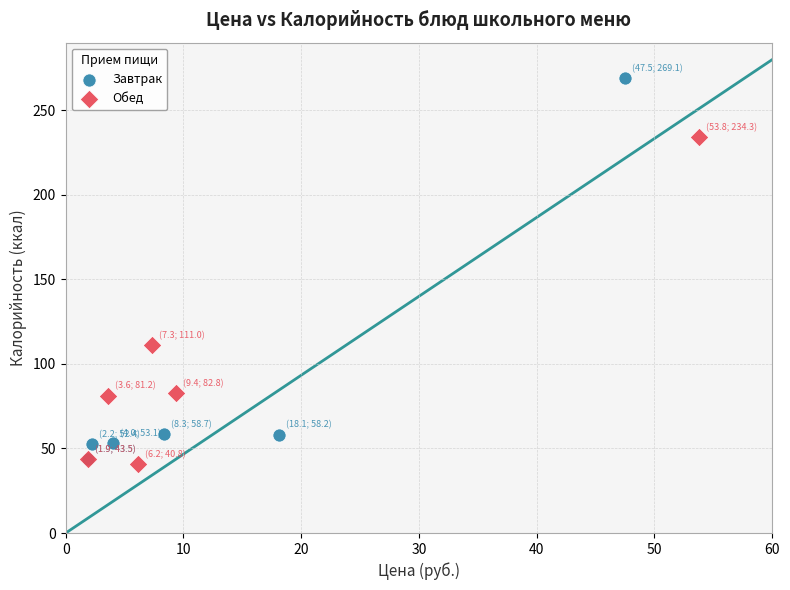

What are all the series names shown in the legend?

Завтрак, Обед